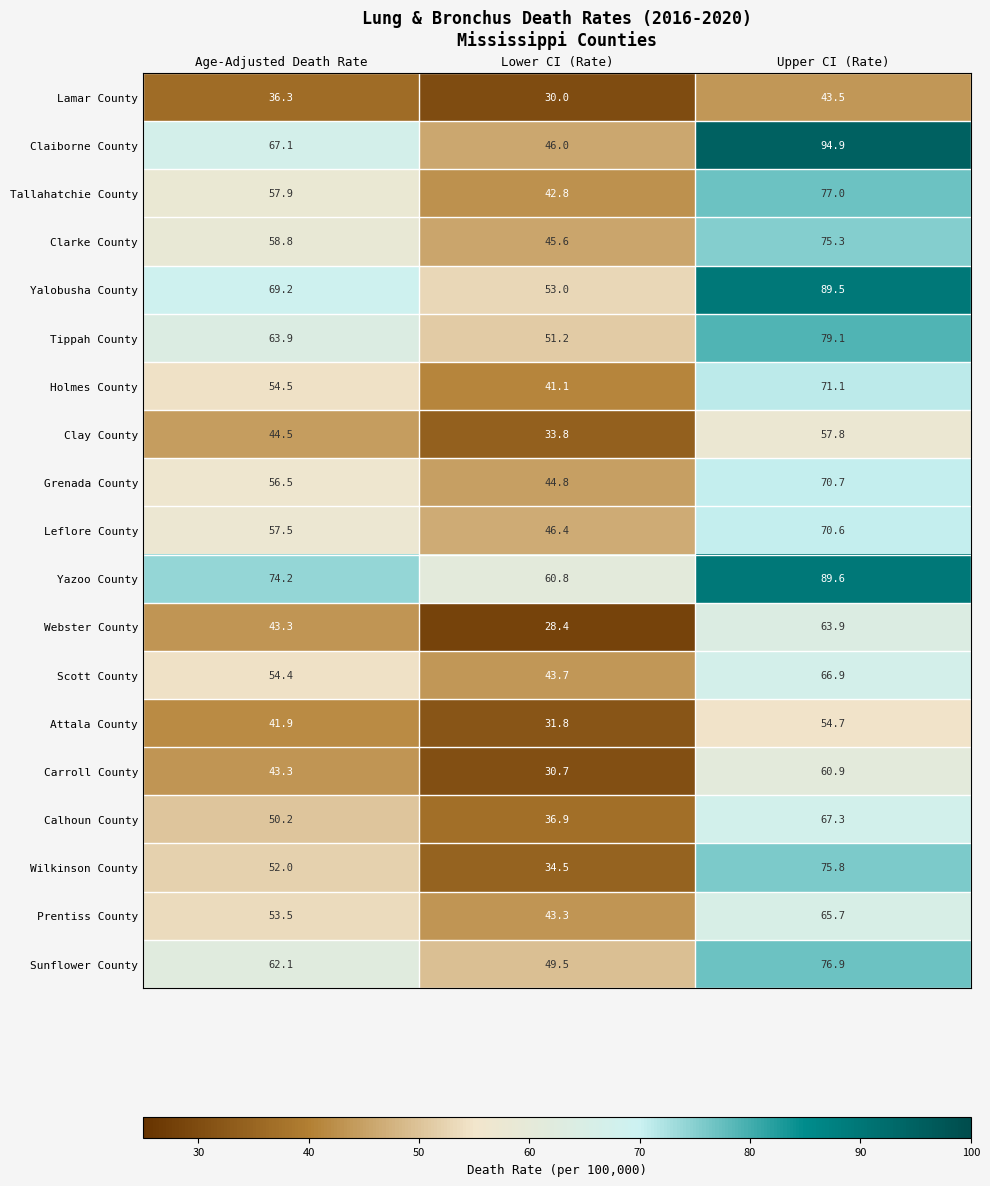

At which category does the chart reach its minimum across all series?

Lower CI (Rate)